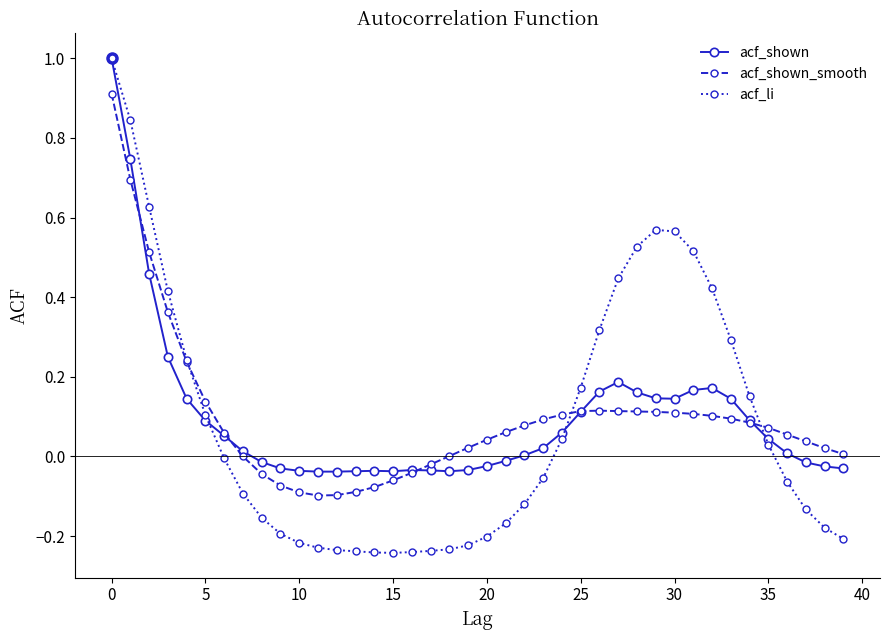

Which series has the largest range (max minus min)?

acf_li